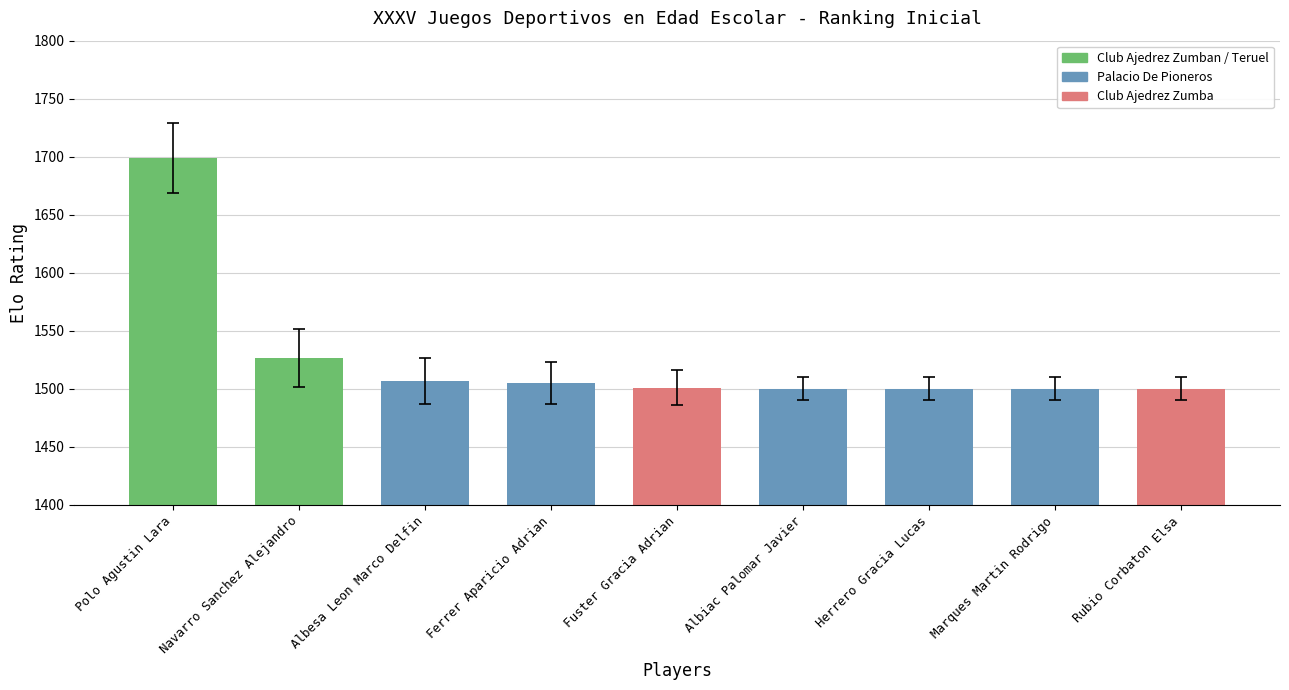

What is the average value?

1527